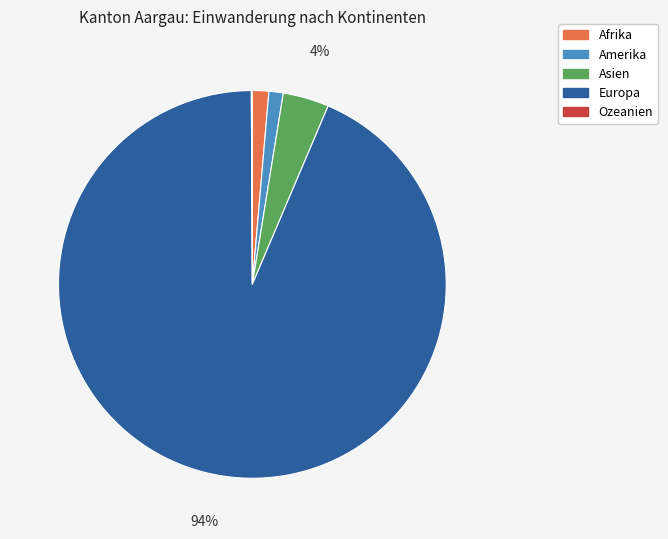

Combined, do Europa and Asien account for over 50%?

Yes